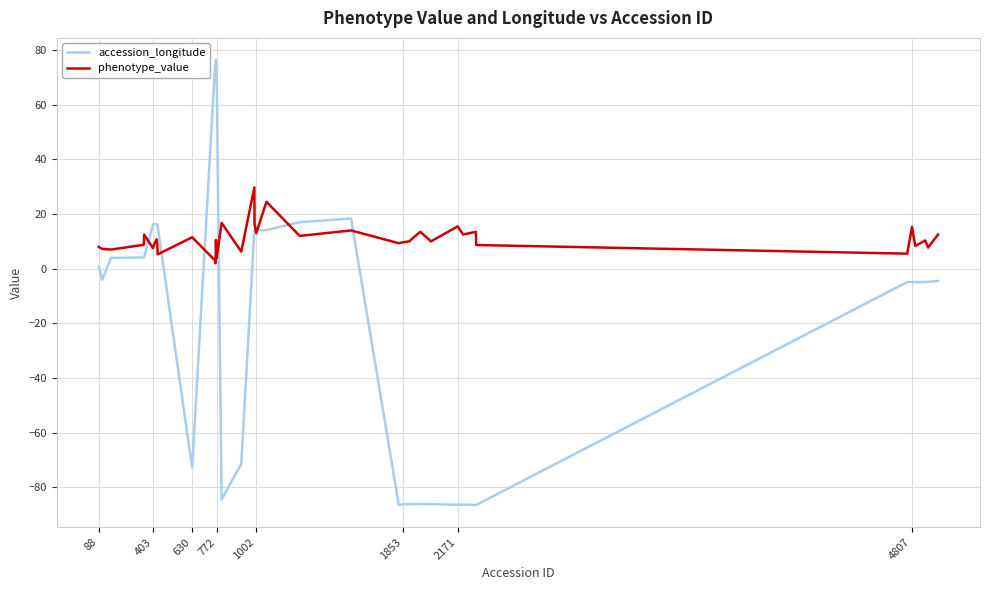

What is the lowest value of the accession_longitude series?

-86.5